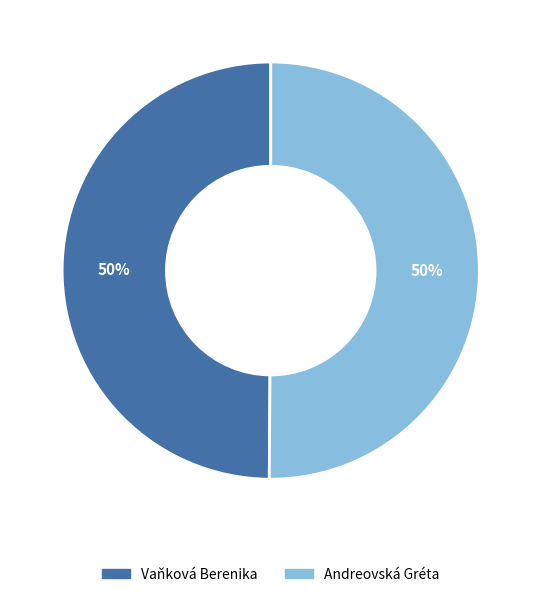

Is it true that Vaňková Berenika is 57% of the pie?

False